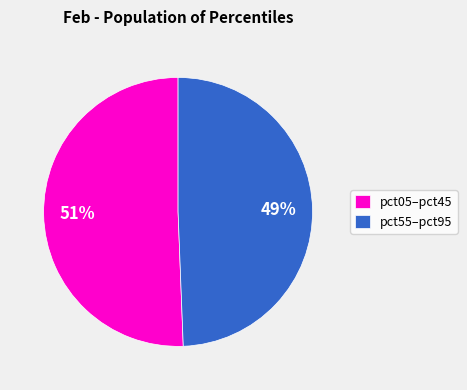

To the nearest percent, what is the average slice percentage?

50%